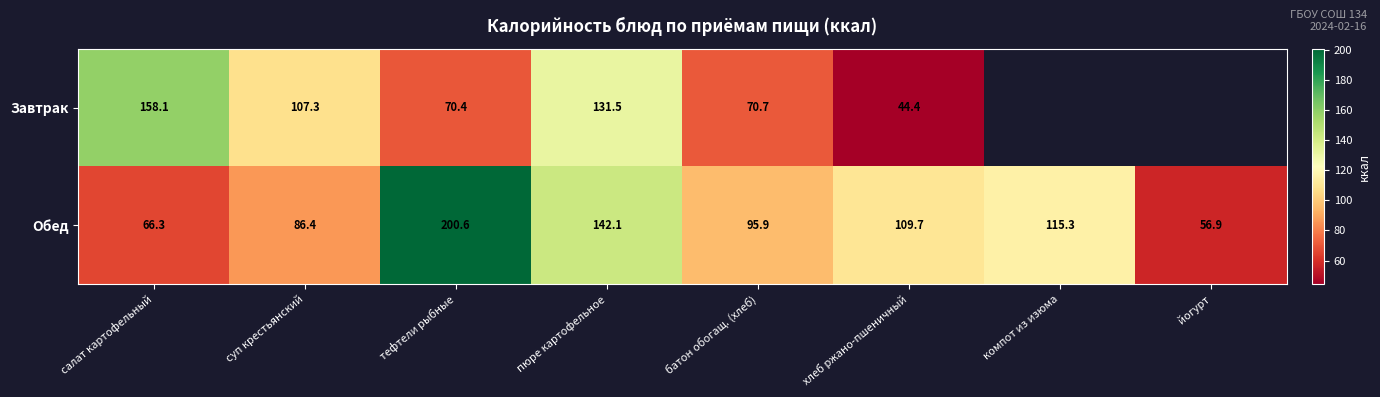

How many series are shown in this chart?

2